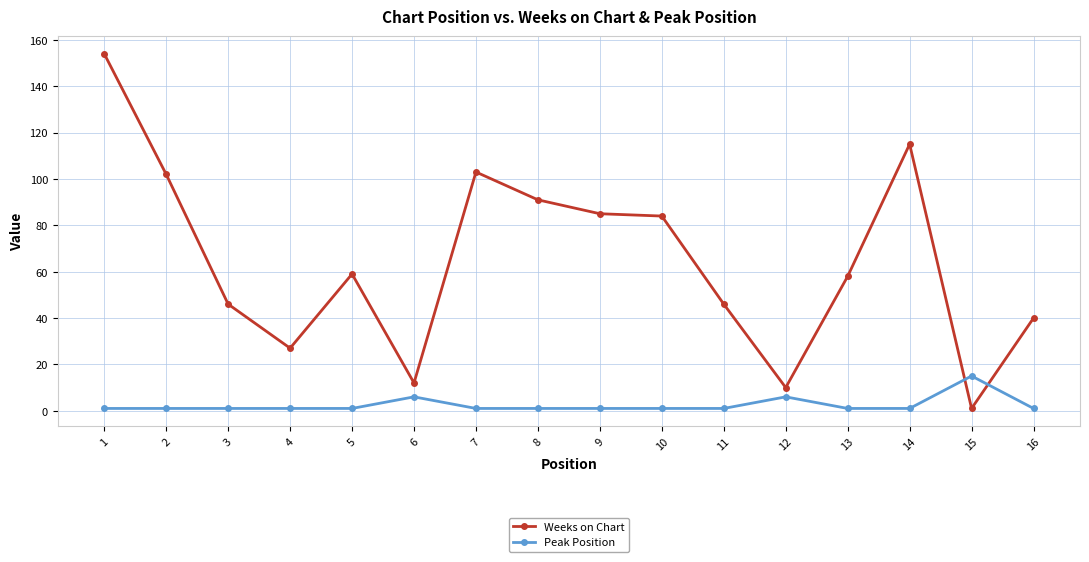

Does the chart have visible grid lines?

Yes